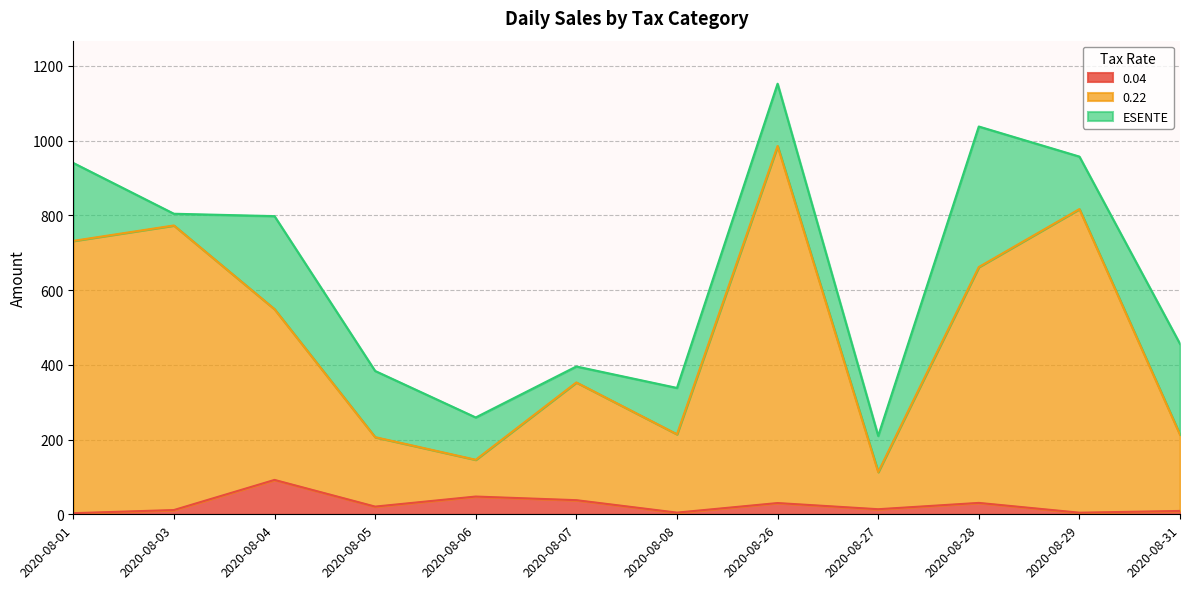

True or false: 0.04 has a value of 30.5 at 2020-08-28.

True